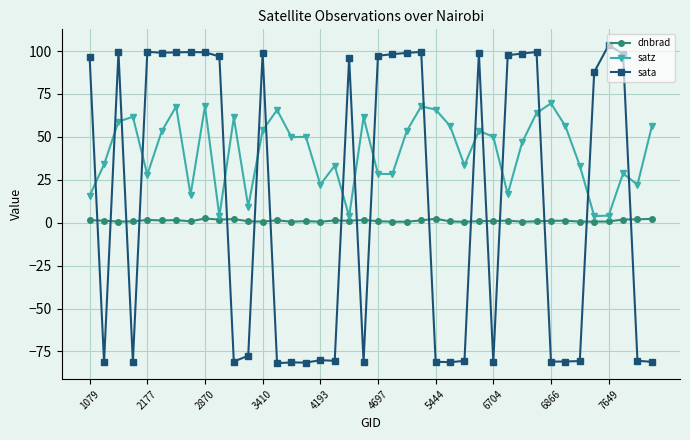

What is the difference between the second highest and second lowest values in the sata series?

181.0